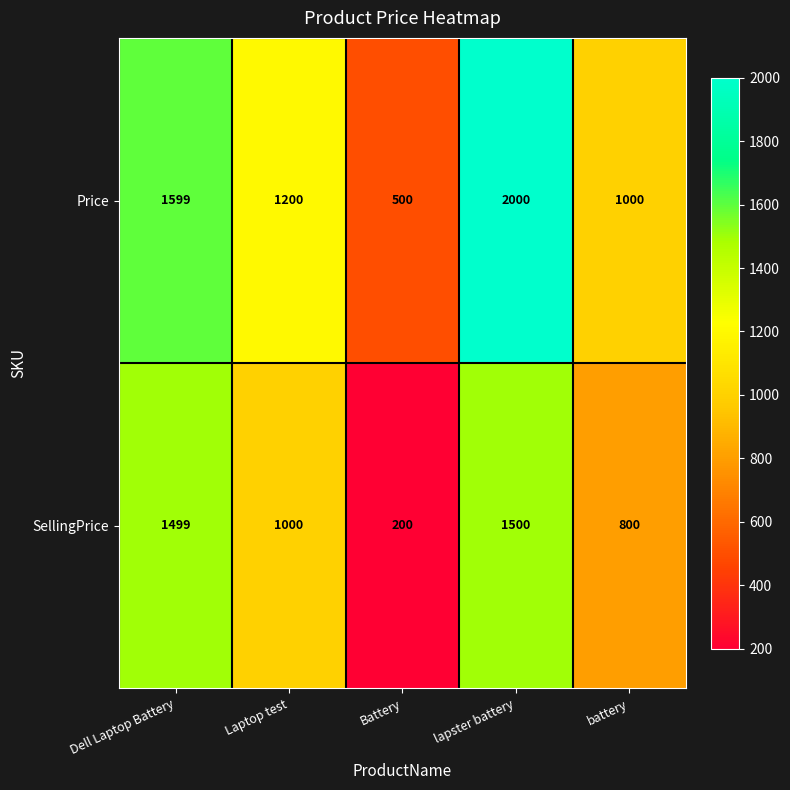

At how many categories does at least one series exceed 568?

4